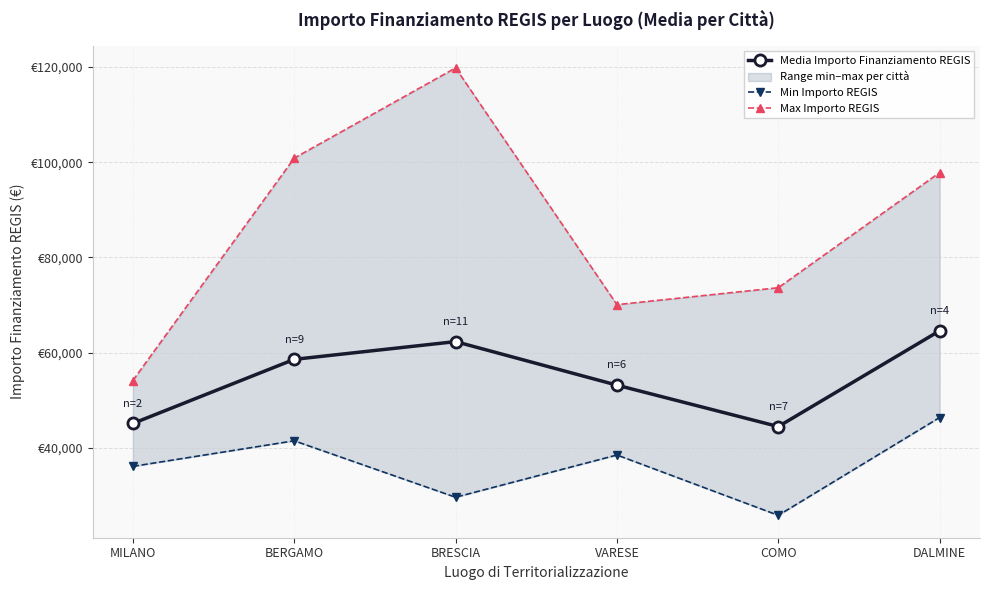

What is the sum of the Max Importo REGIS values at BRESCIA and COMO?

193419.5